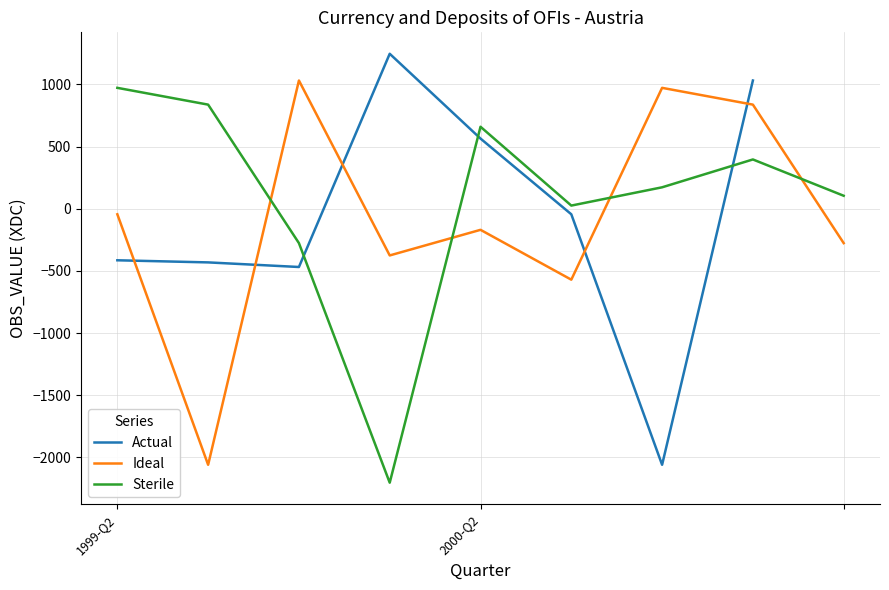

What is the highest value of the Sterile series?

973